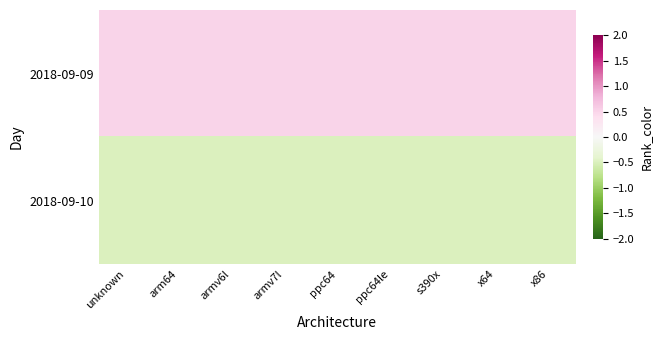

At how many categories does at least one series exceed 0?

9